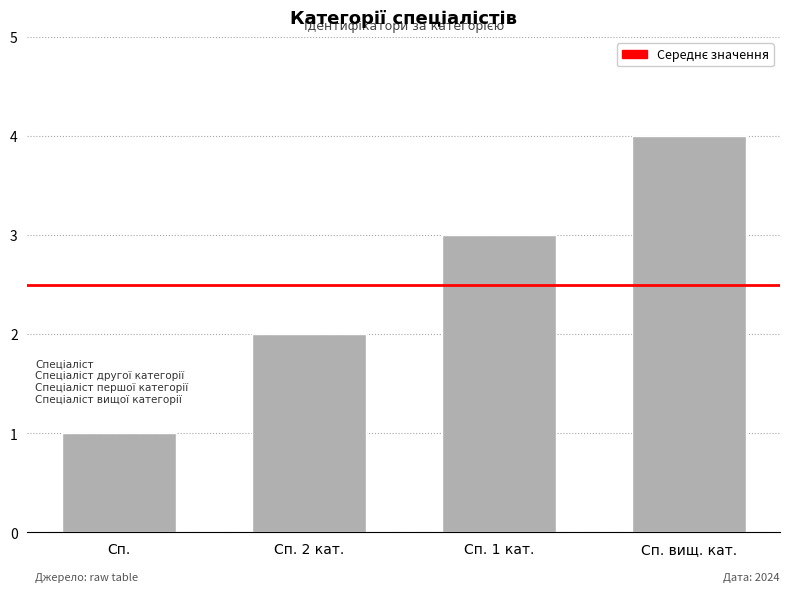

Reading left to right, transcribe all the data shown in this chart.

1	2	3	4